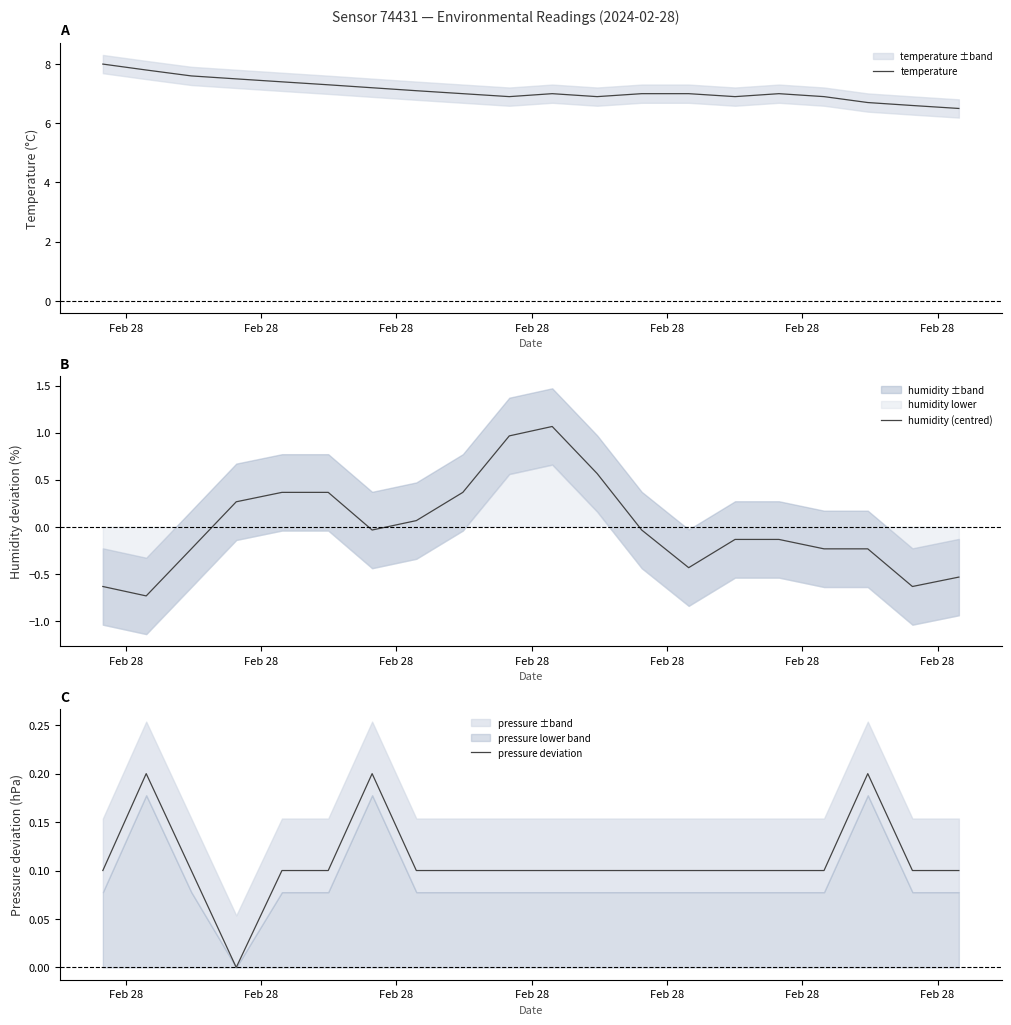

What is the maximum value for temperature?

8.0